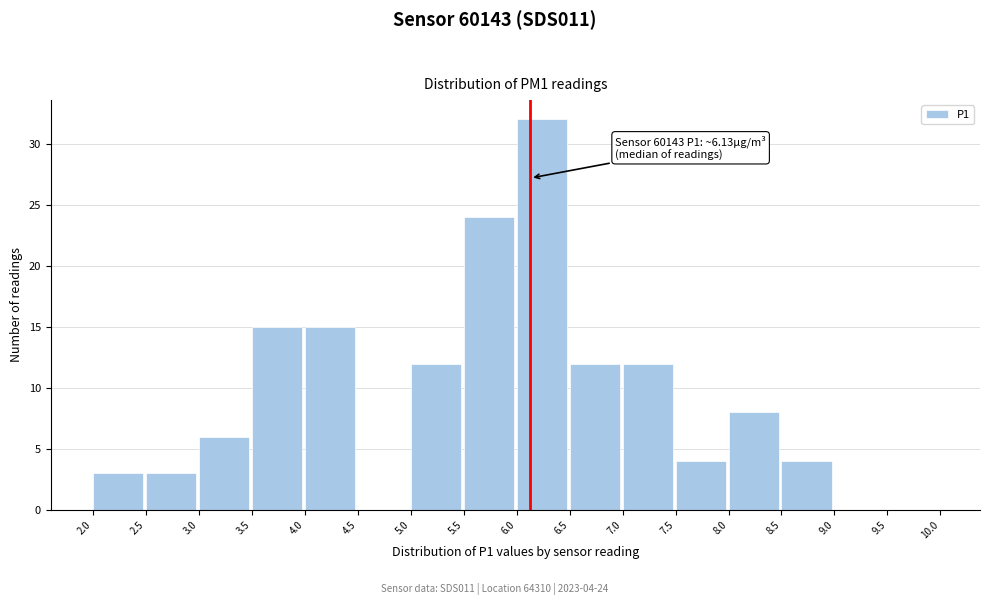

Over which range of the x-axis is the bar tallest?

6.0 to 6.5